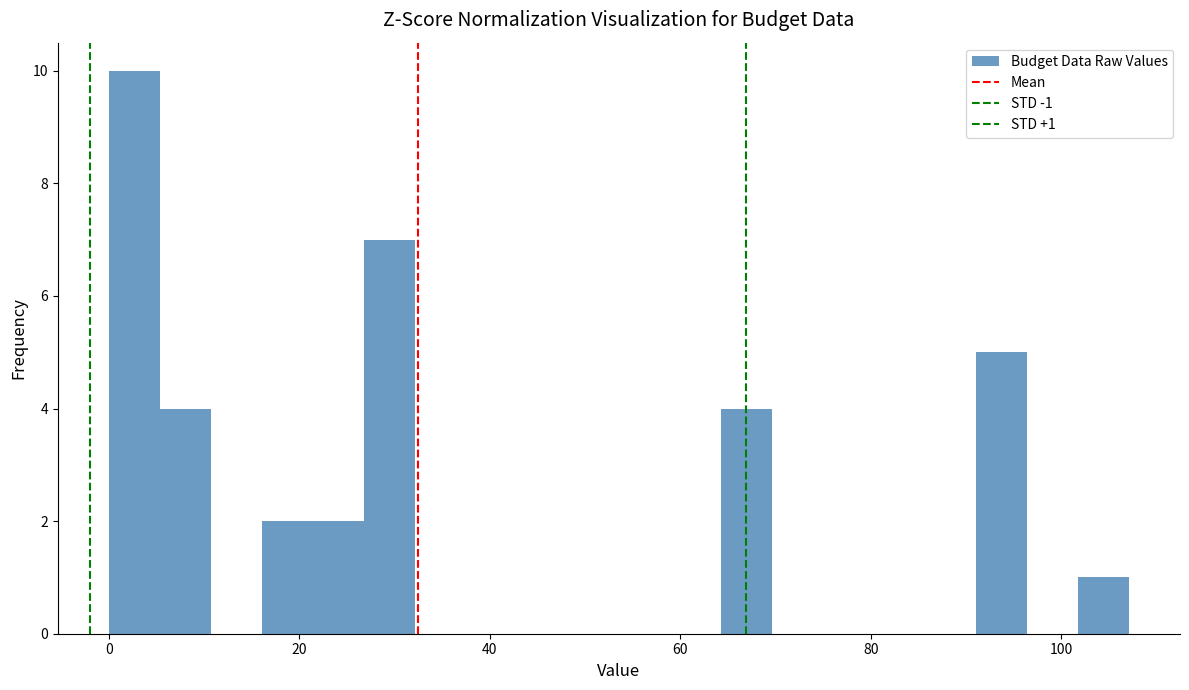

Read against the x-axis, roughly where is the centre of the tallest bar?

2